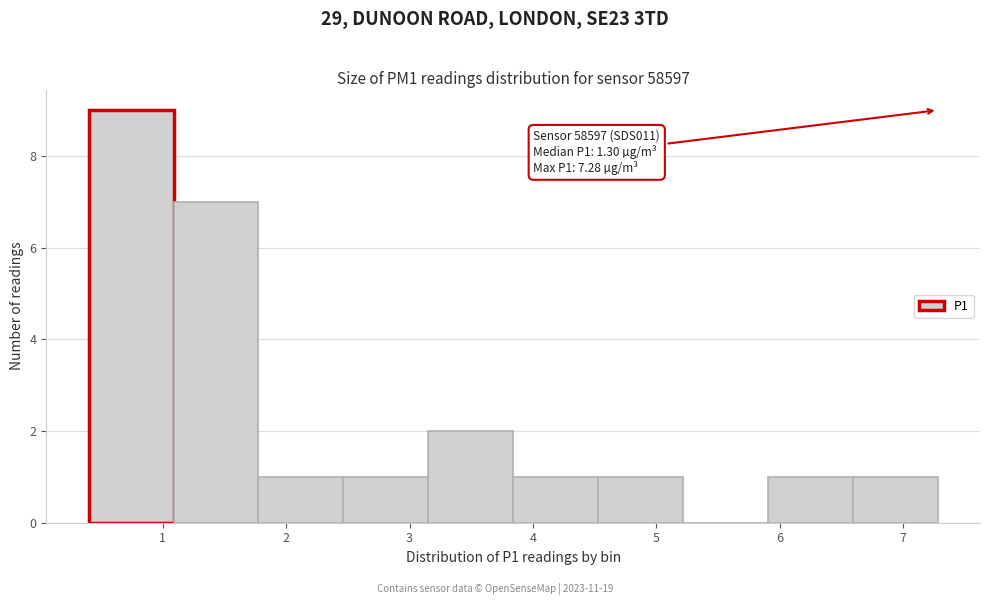

Over which range of the x-axis is the bar tallest?

0.4 to 1.1